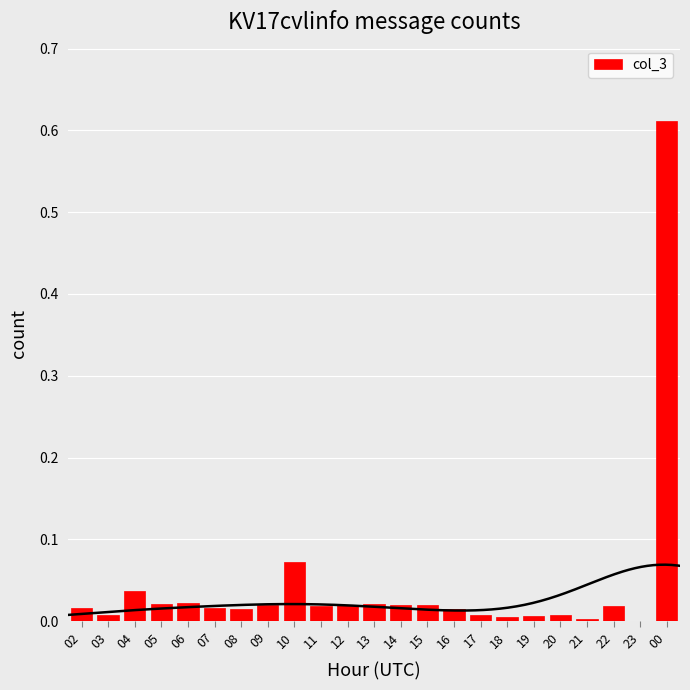

Count the number of data series in this chart.

1